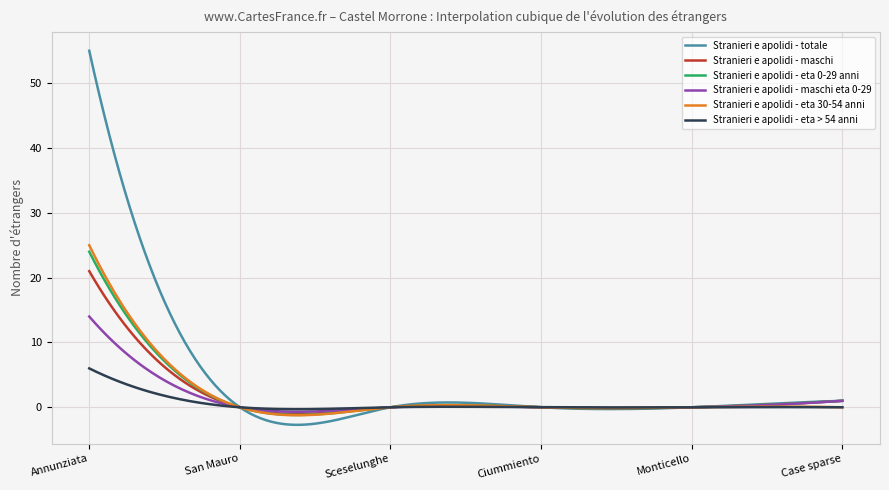

Which series has the widest spread of values?

Stranieri e apolidi - totale